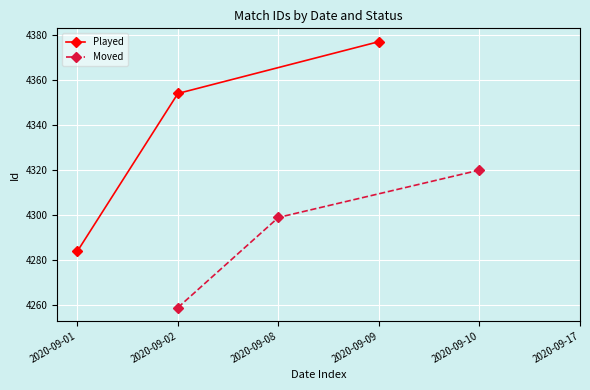

Rank the series by their maximum value, from highest to lowest.

Played, Moved